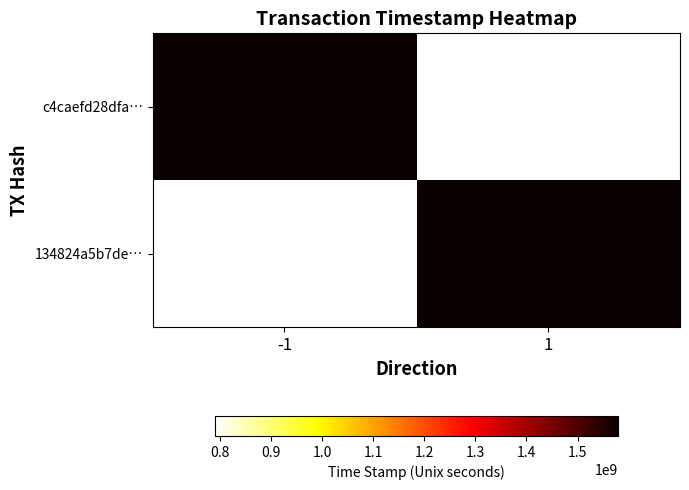

List the series in order of their overall mean, highest first.

c4caefd28dfa…, 134824a5b7de…